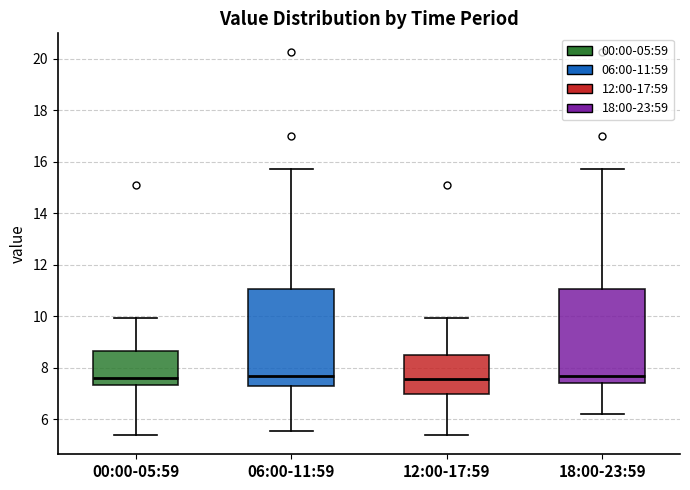

Reading left to right, transcribe this box plot: for each box, give where its median line is, the range the box spans, and where its two whiskers end, as read against the y-axis. The values are not printed on the chart, so give them approximately, as read against the axis.

00:00-05:59: median 7.6, box 7.4 to 8.6, whiskers 5.4 to 10.0
06:00-11:59: median 7.6, box 7.4 to 11.0, whiskers 5.6 to 15.8
12:00-17:59: median 7.6, box 7.0 to 8.4, whiskers 5.4 to 10.0
18:00-23:59: median 7.6, box 7.4 to 11.0, whiskers 6.2 to 15.8